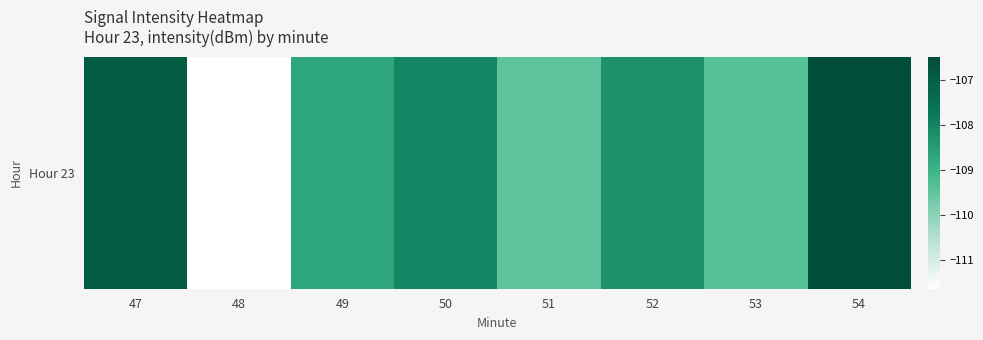

True or false: the data shows -106.5 at 54.

True